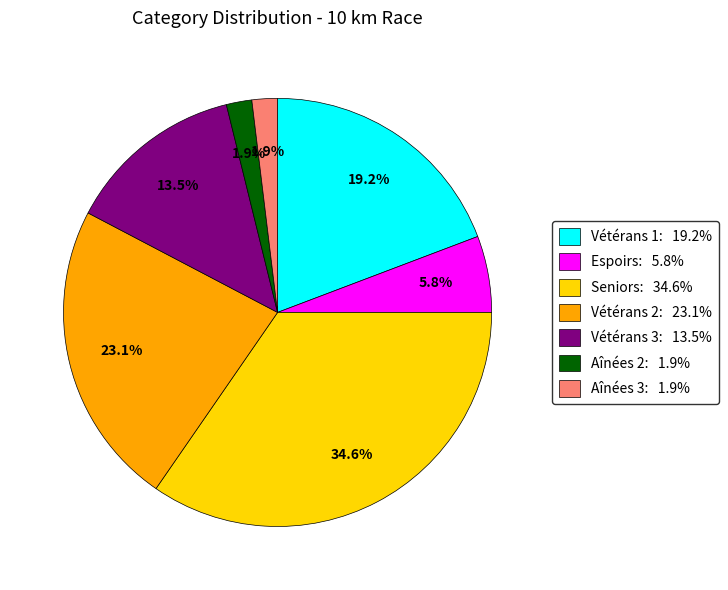

What percentage is NOT represented by Espoirs: 5.8%?

94.2%